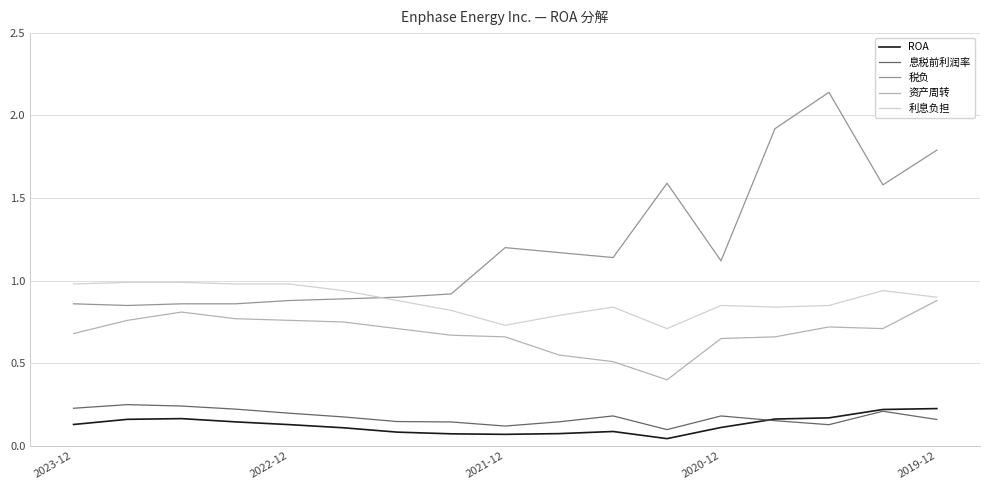

True or false: 税负 and ROA cross at least once.

False